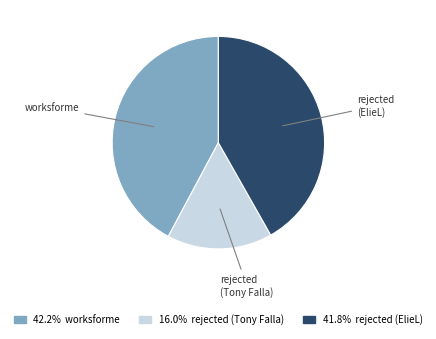

What is the ratio of the value at worksforme to the value at rejected (Tony Falla)?

2.6